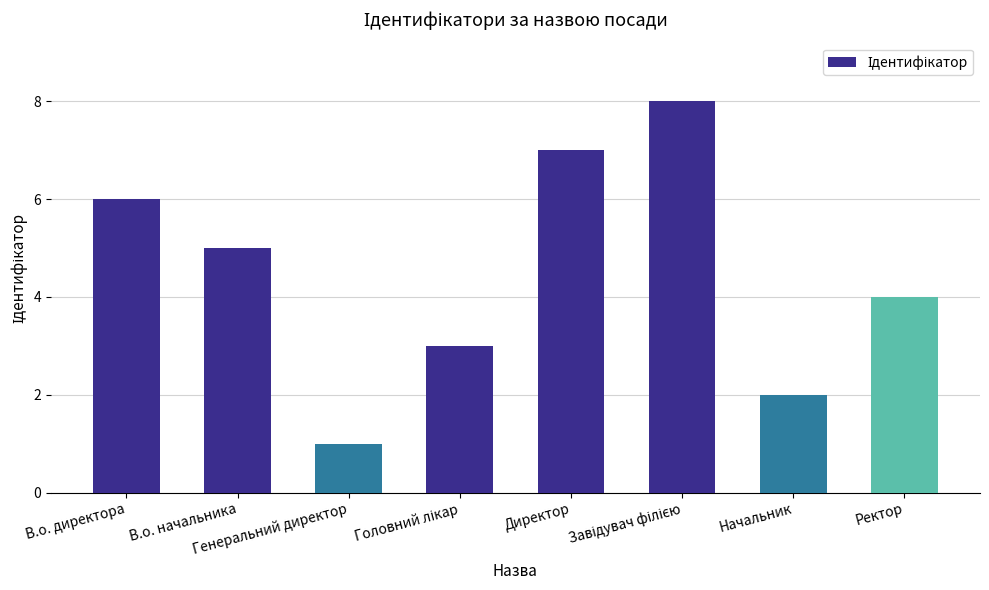

What is the greatest value displayed?

8